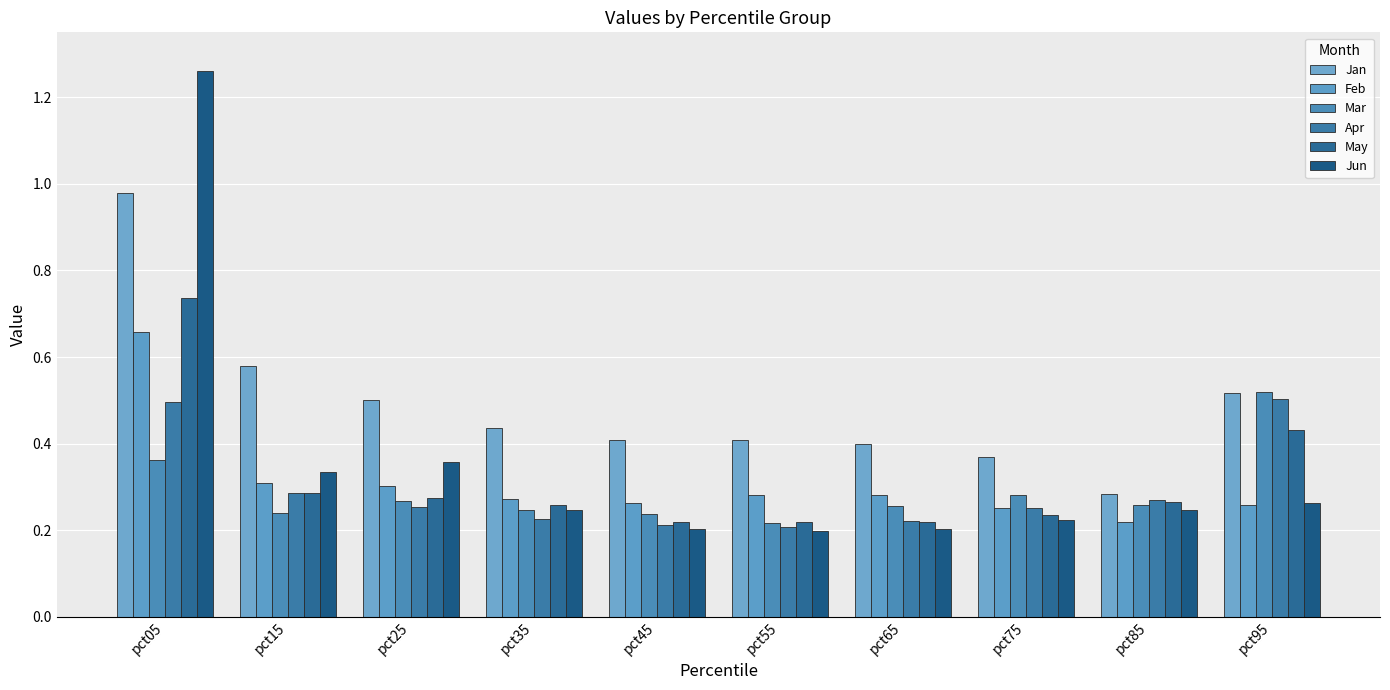

Reading left to right, what are all the values shown in this chart?

Jan: 1.0	0.6	0.5	0.4	0.4	0.4	0.4	0.4	0.3	0.5
Feb: 0.7	0.3	0.3	0.3	0.3	0.3	0.3	0.3	0.2	0.3
Mar: 0.4	0.2	0.3	0.2	0.2	0.2	0.3	0.3	0.3	0.5
Apr: 0.5	0.3	0.3	0.2	0.2	0.2	0.2	0.3	0.3	0.5
May: 0.7	0.3	0.3	0.3	0.2	0.2	0.2	0.2	0.3	0.4
Jun: 1.3	0.3	0.4	0.2	0.2	0.2	0.2	0.2	0.2	0.3